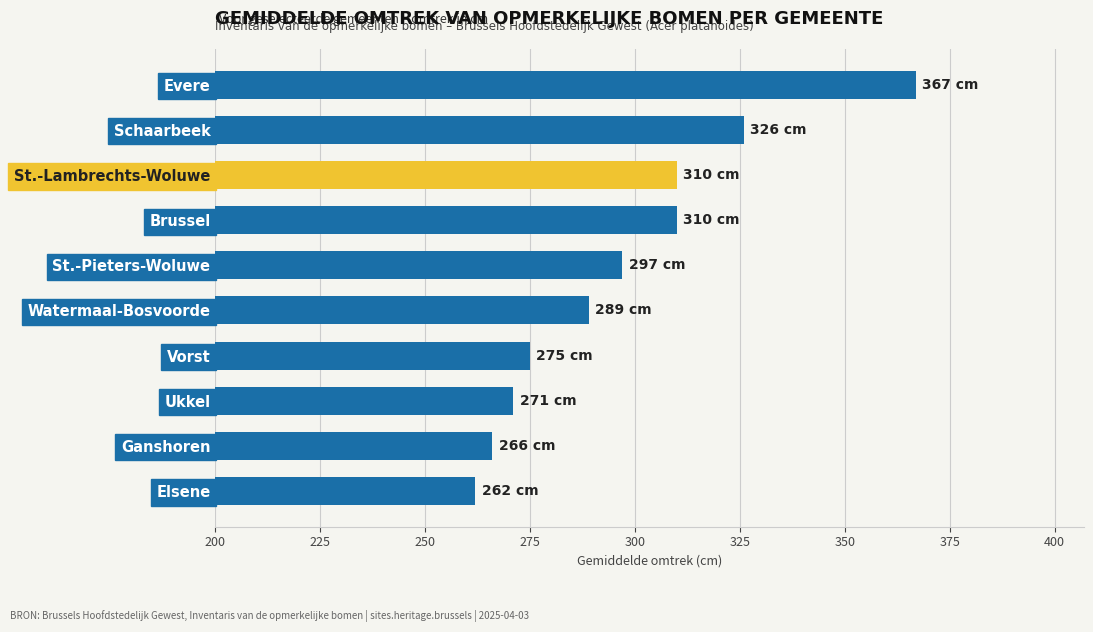

Are the bars grouped side by side (vs. stacked)?

No